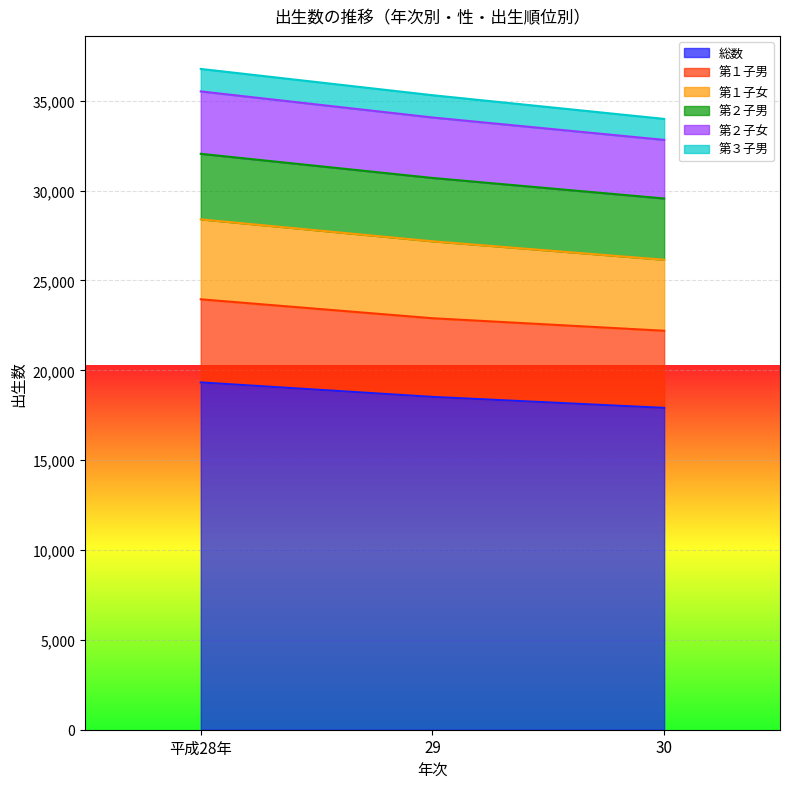

What is the total value across all series at 30?

33990